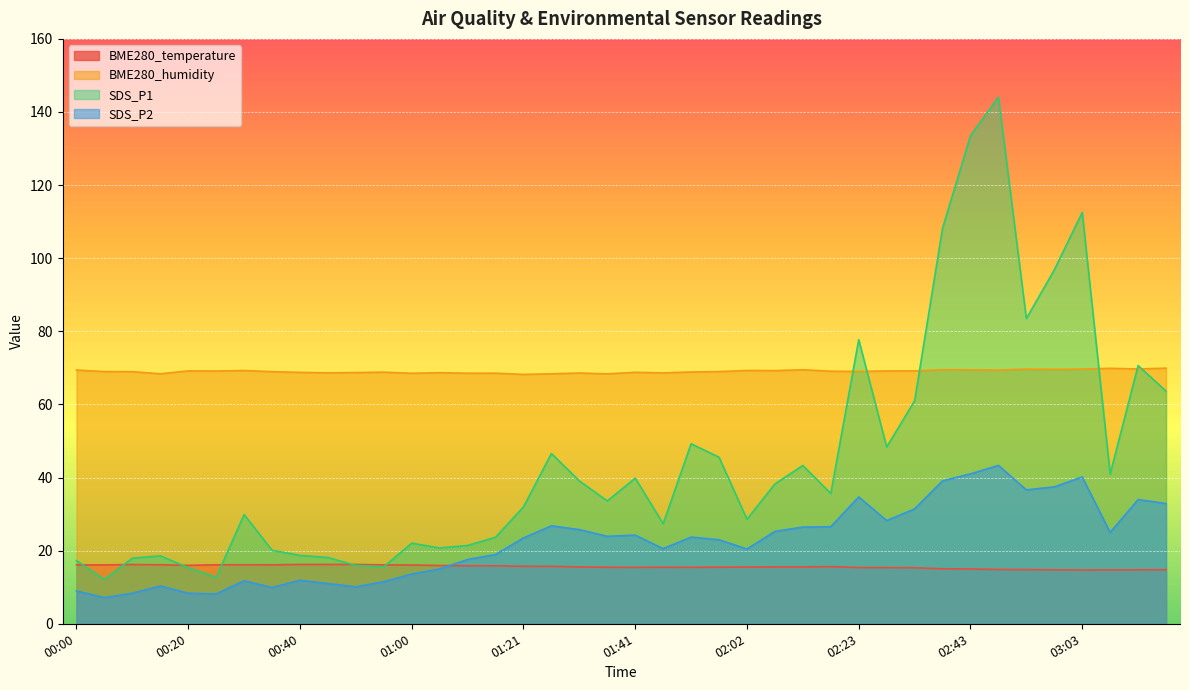

What is the label of the 12th point from the left?

00:55